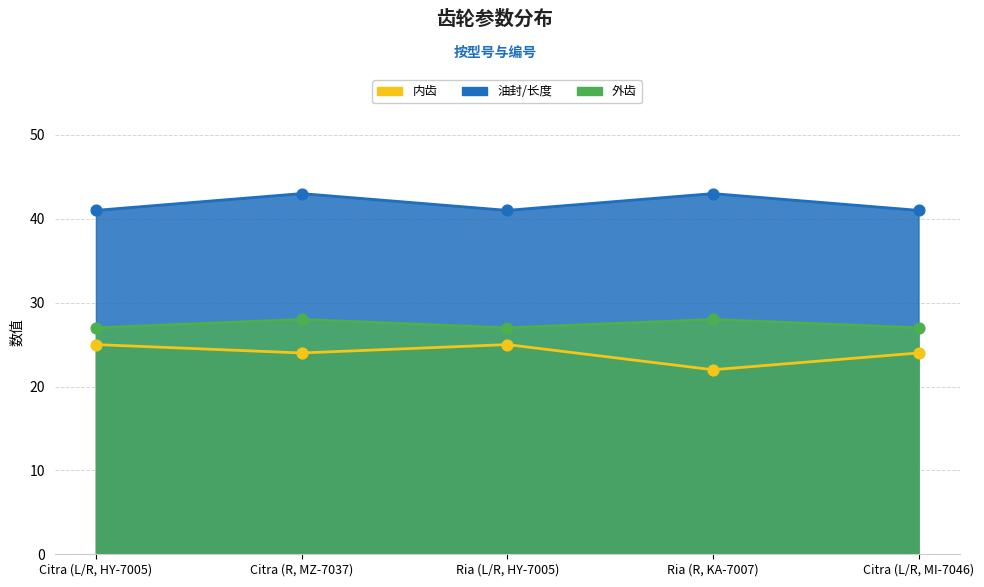

At how many categories does at least one series exceed 22?

5